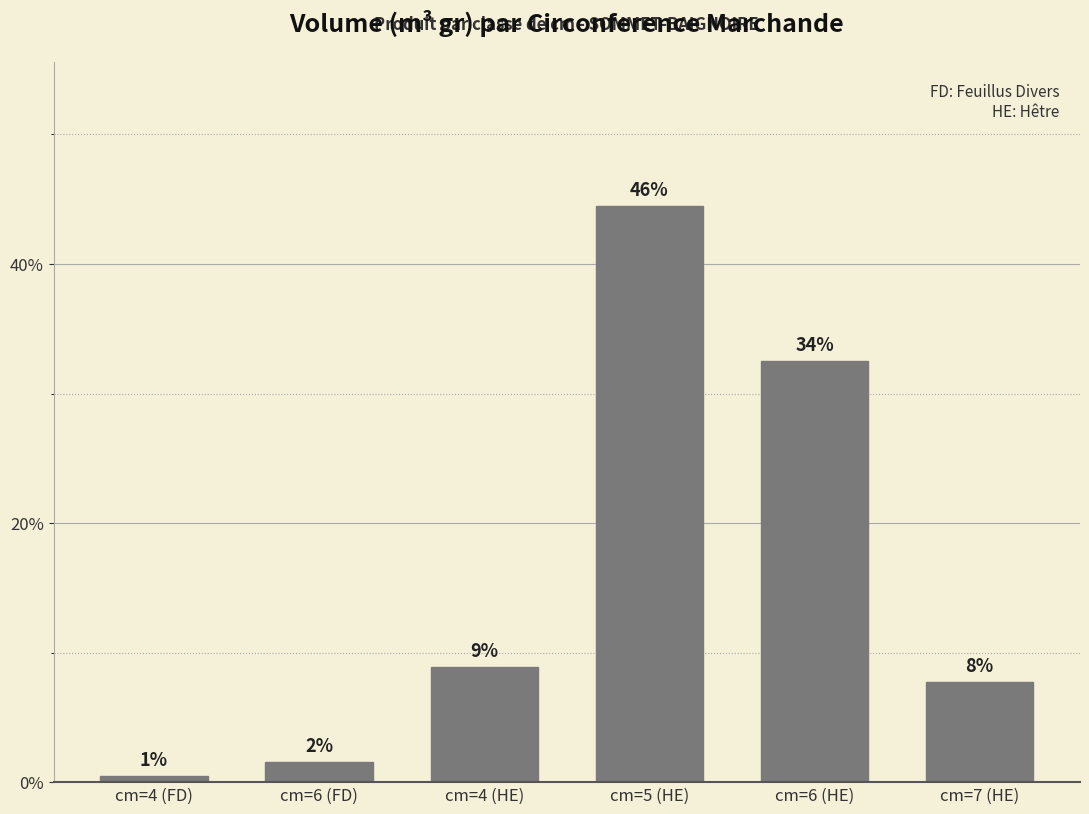

Does the chart contain any negative values?

No